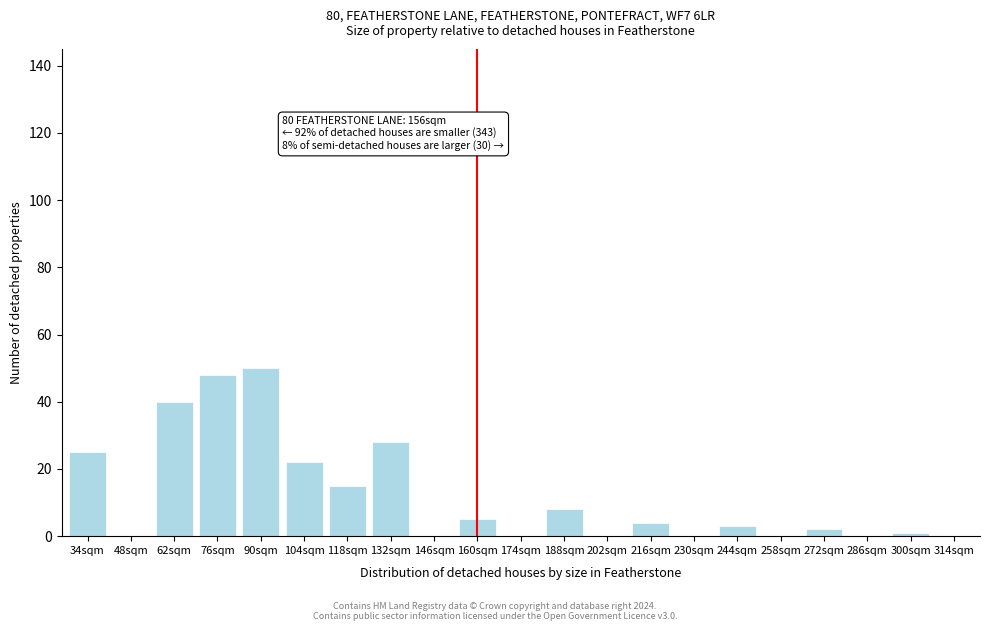

Reading left to right, list all the values displayed in this chart.

34sqm=25	48sqm=0	62sqm=40	76sqm=48	90sqm=50	104sqm=22	118sqm=15	132sqm=28	146sqm=0	160sqm=5	174sqm=0	188sqm=8	202sqm=0	216sqm=4	230sqm=0	244sqm=3	258sqm=0	272sqm=2	286sqm=0	300sqm=1	314sqm=0